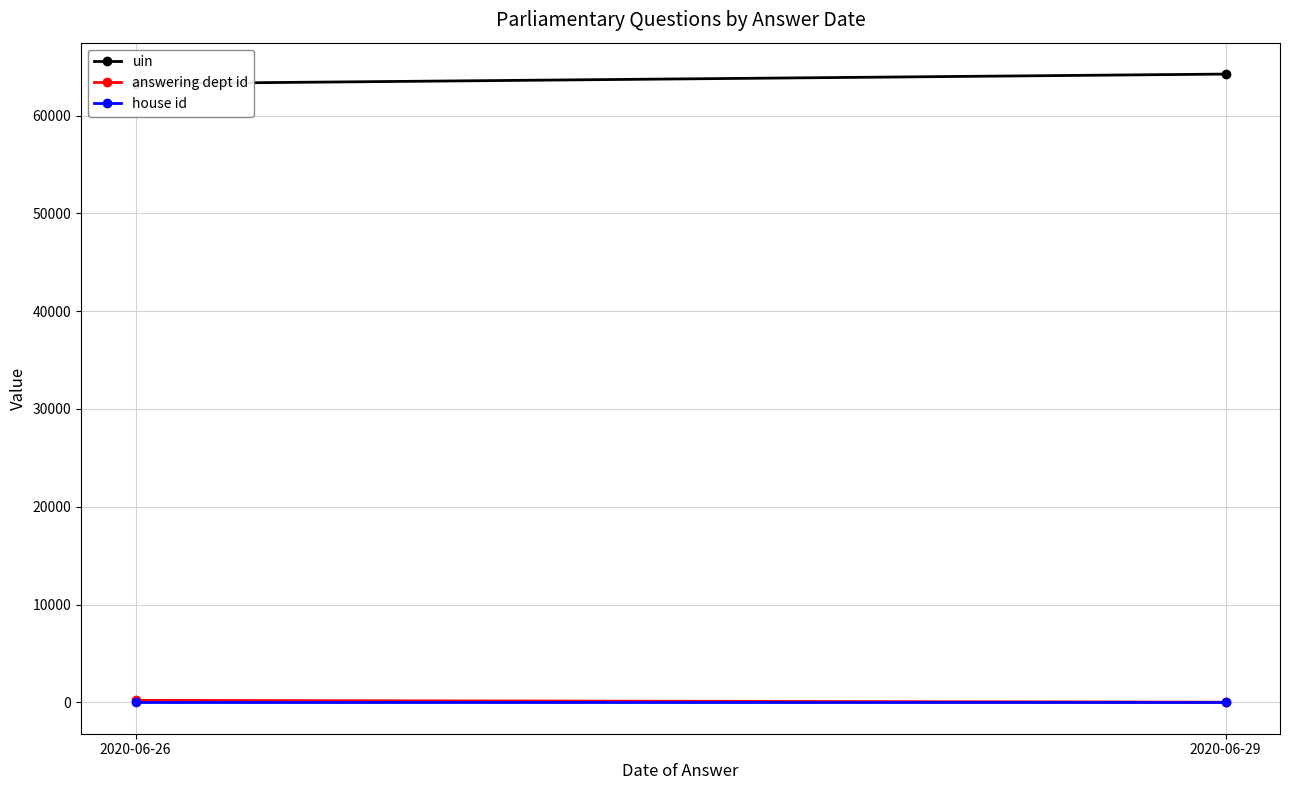

Is it true that answering dept id equals 8 at 2020-06-29?

False